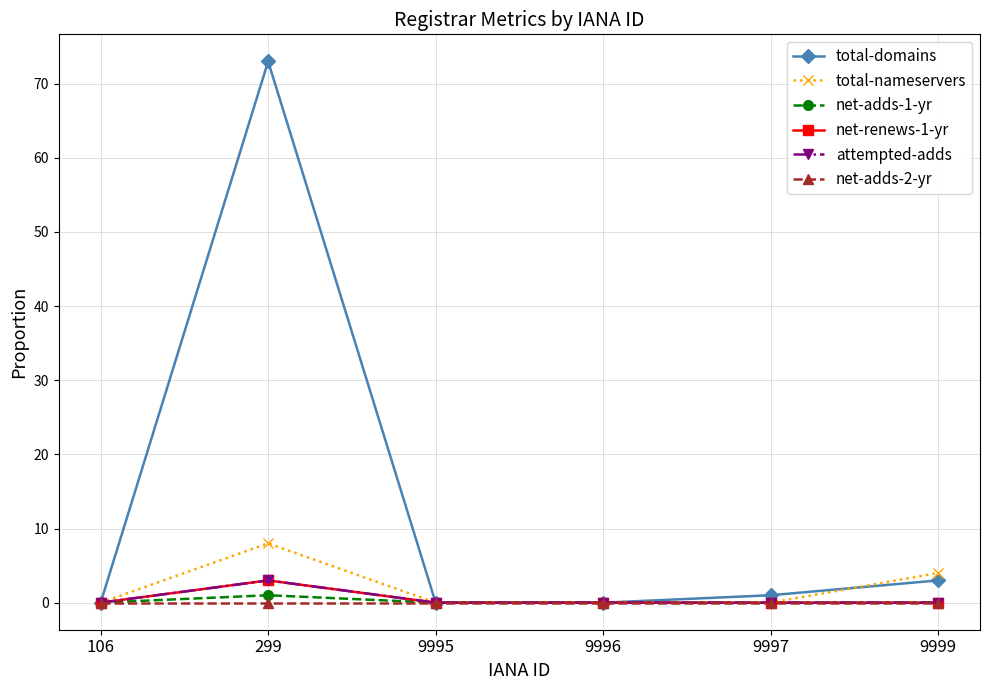

Does the chart have visible grid lines?

Yes